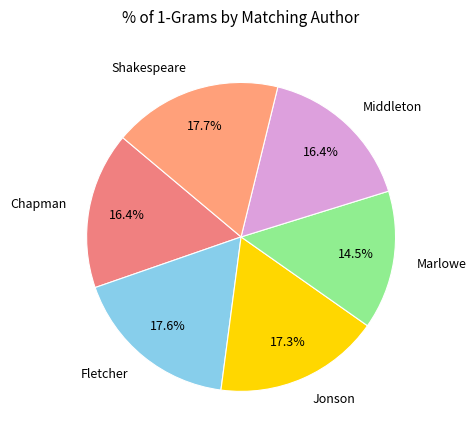

To the nearest percent, what portion does Chapman represent?

16%